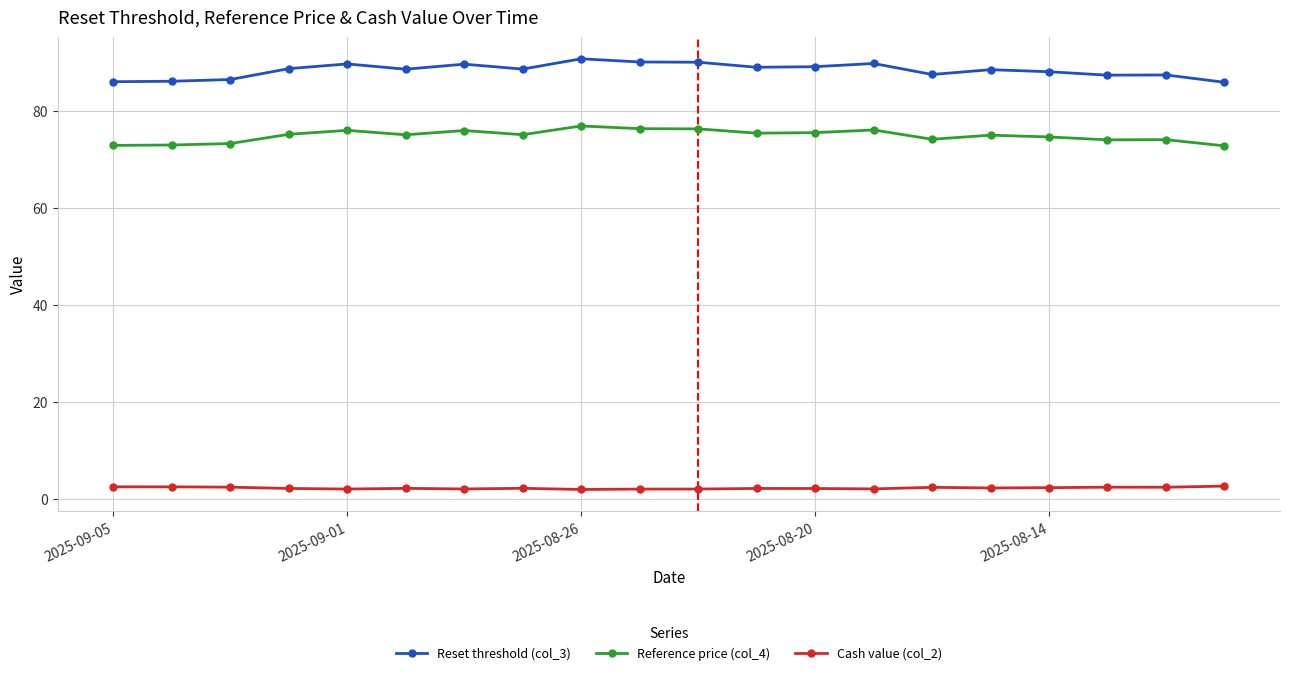

In Reference price (col_4), how many points are higher than both neighbors (excluding endpoints)?

6